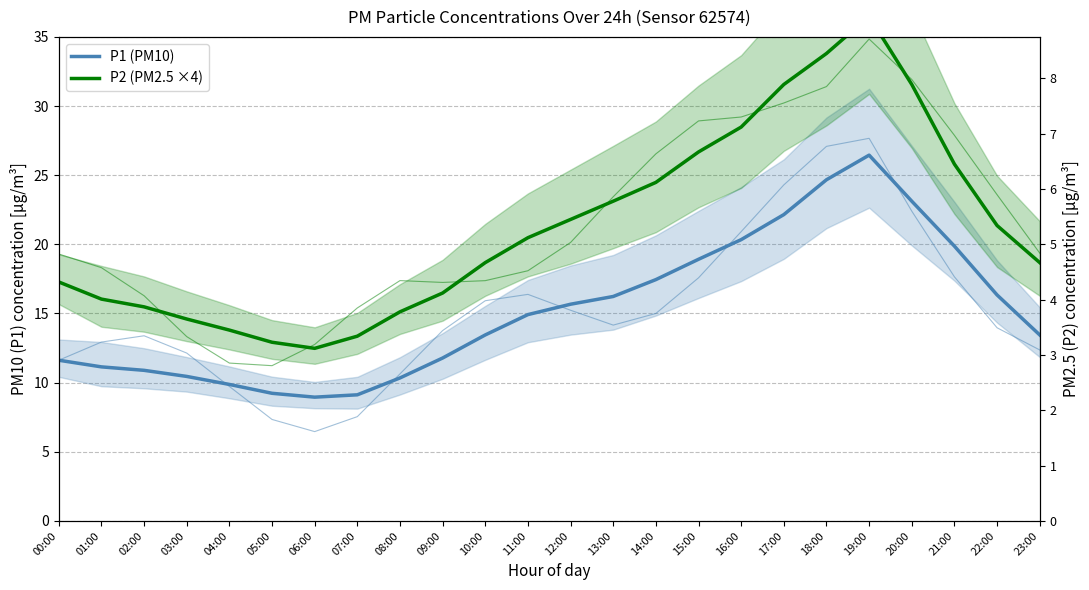

How many values in the P1 (PM10) series exceed 14?

12